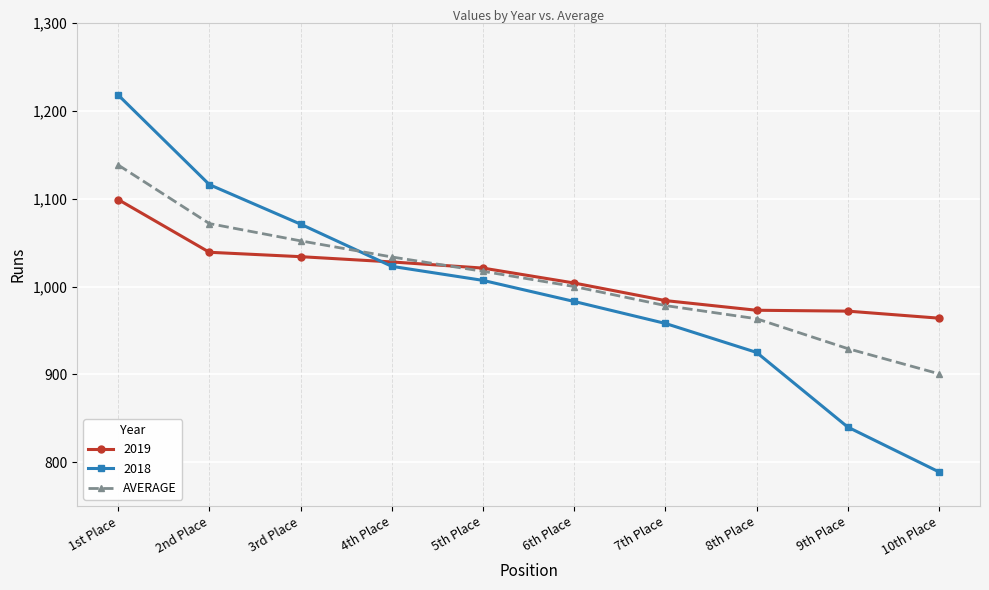

What is the label of the 9th point from the left?

9th Place